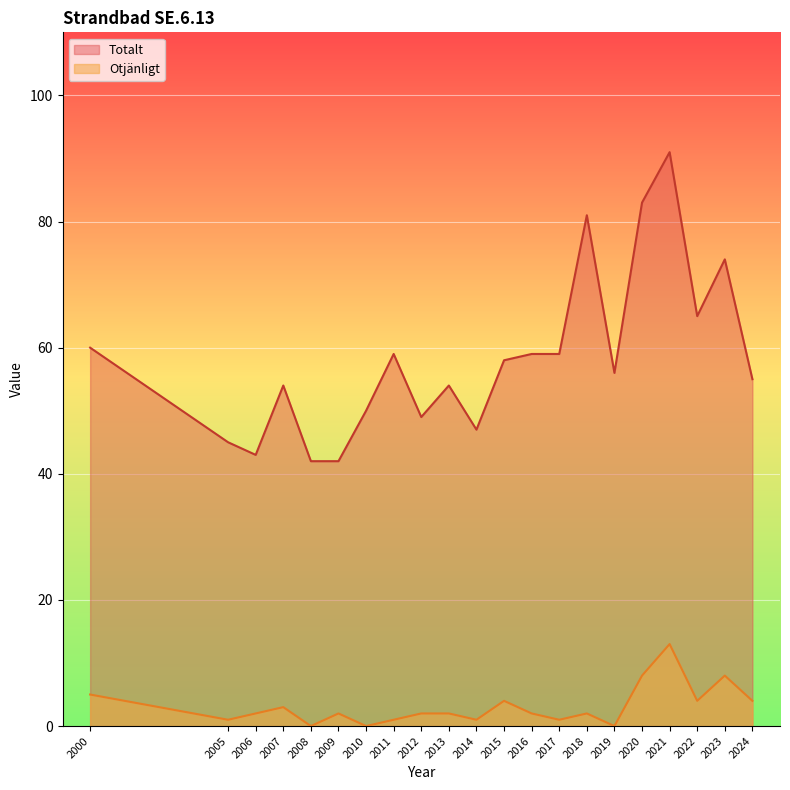

What is the average value of the Otjänligt series?

3